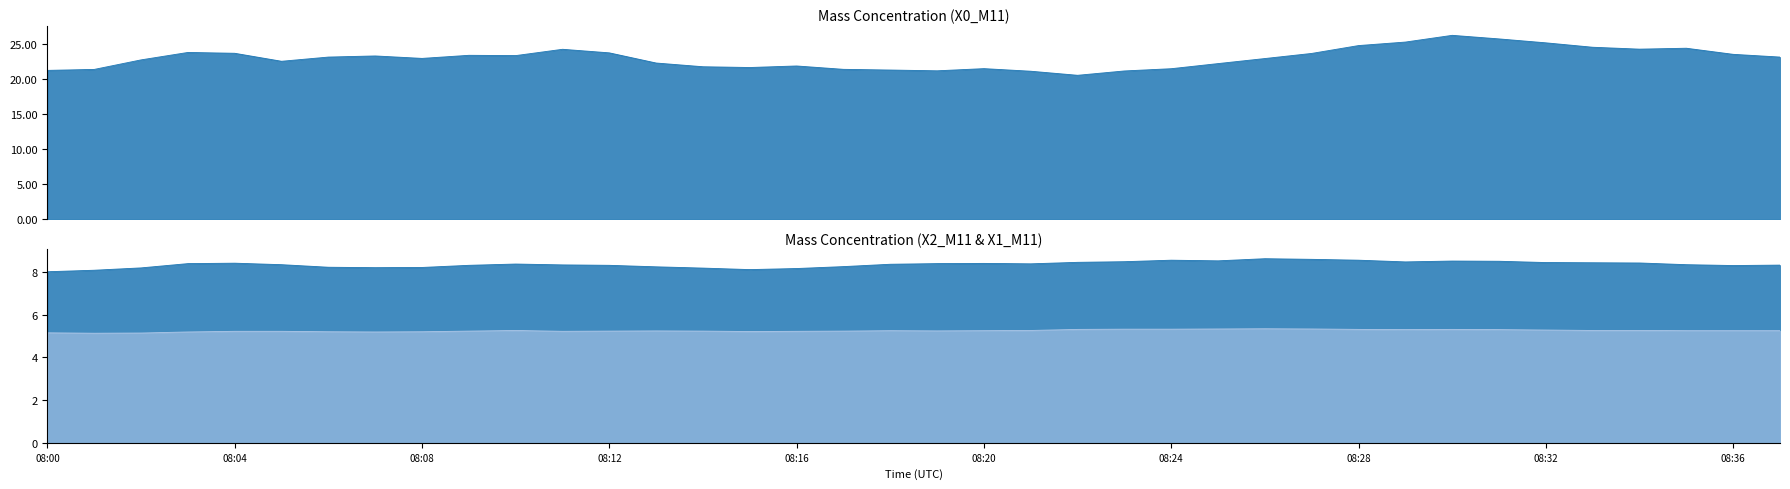

What is the average value of the X2_M11 series?

8.4